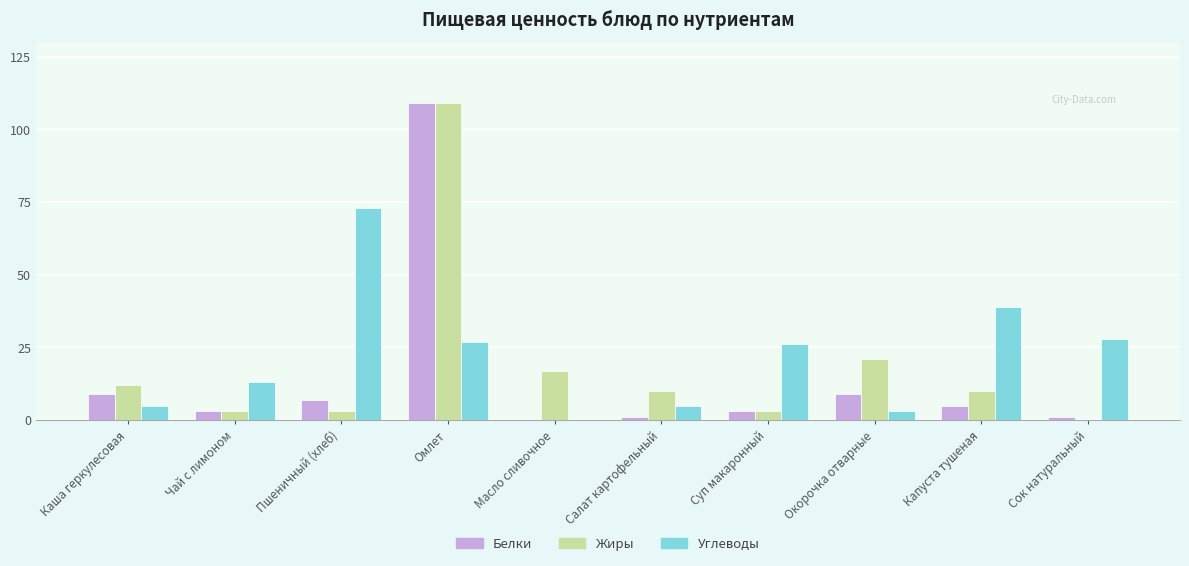

Between Каша геркулесовая and Суп макаронный, which series saw the biggest shift?

Углеводы